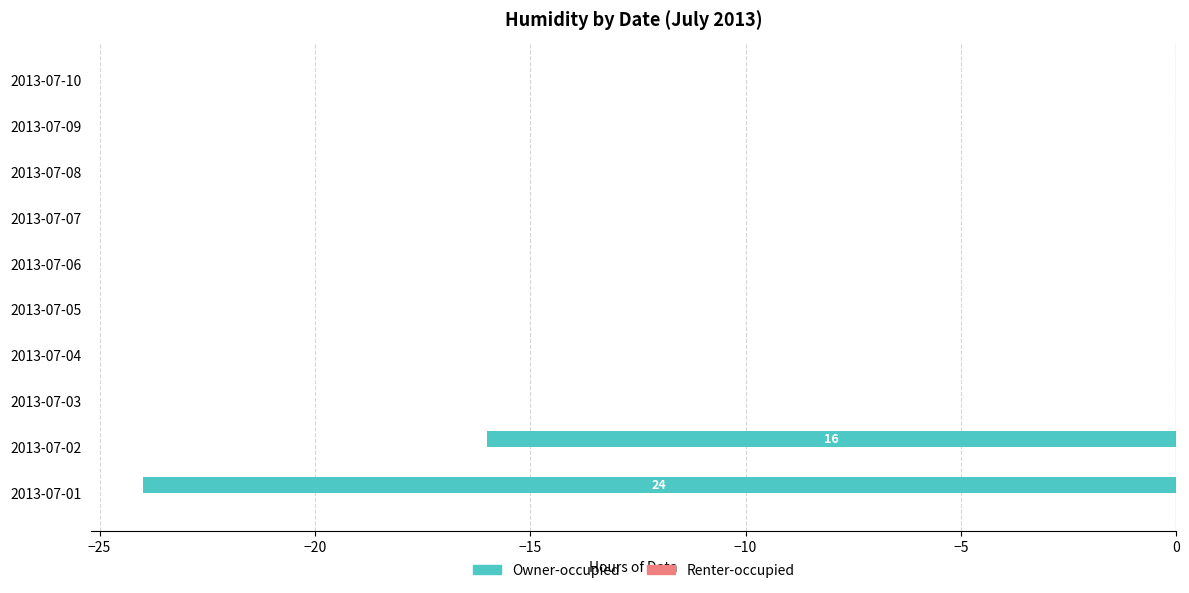

How many series are shown in this chart?

1